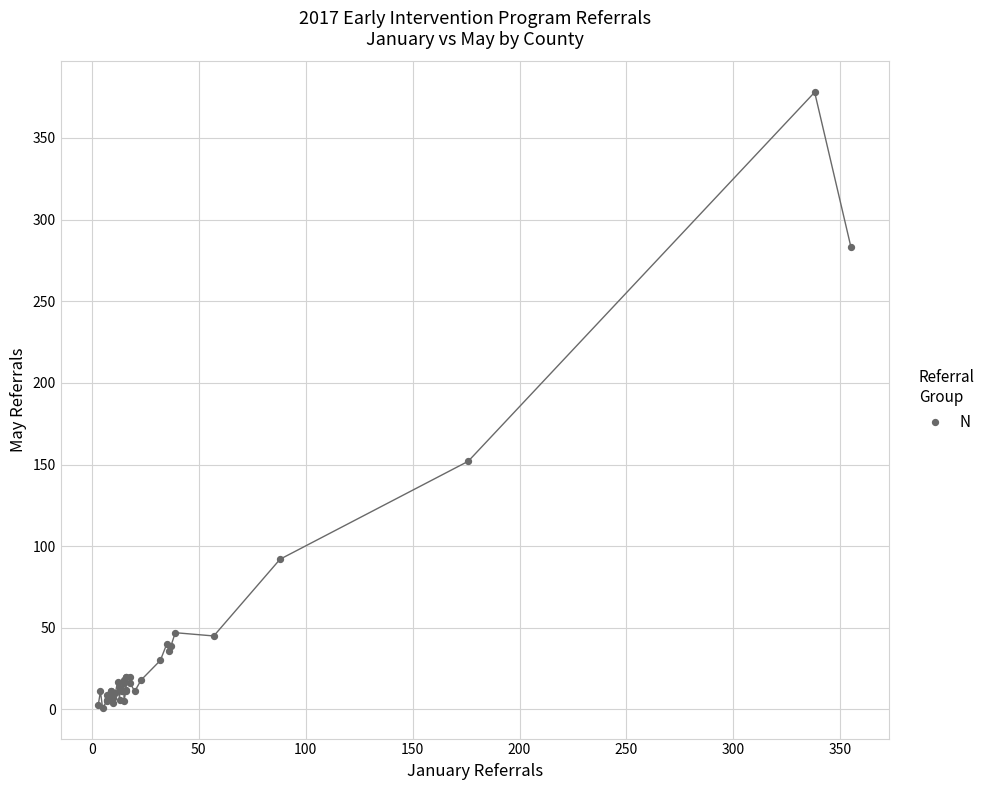

What Y value in the scatter plot is closest to 189?

152